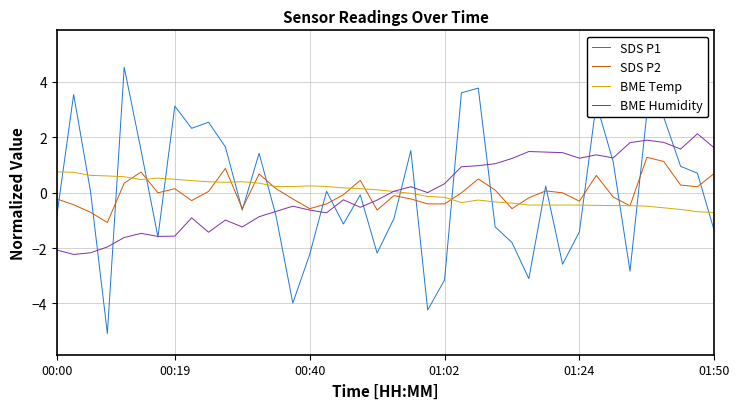

How many times do BME Temp and SDS P1 cross each other?

18